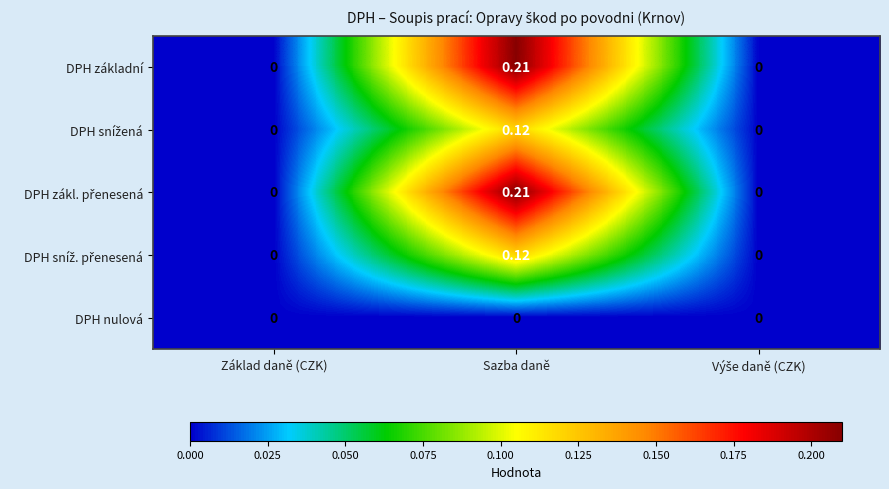

Which category has the highest value across all series?

Sazba daně